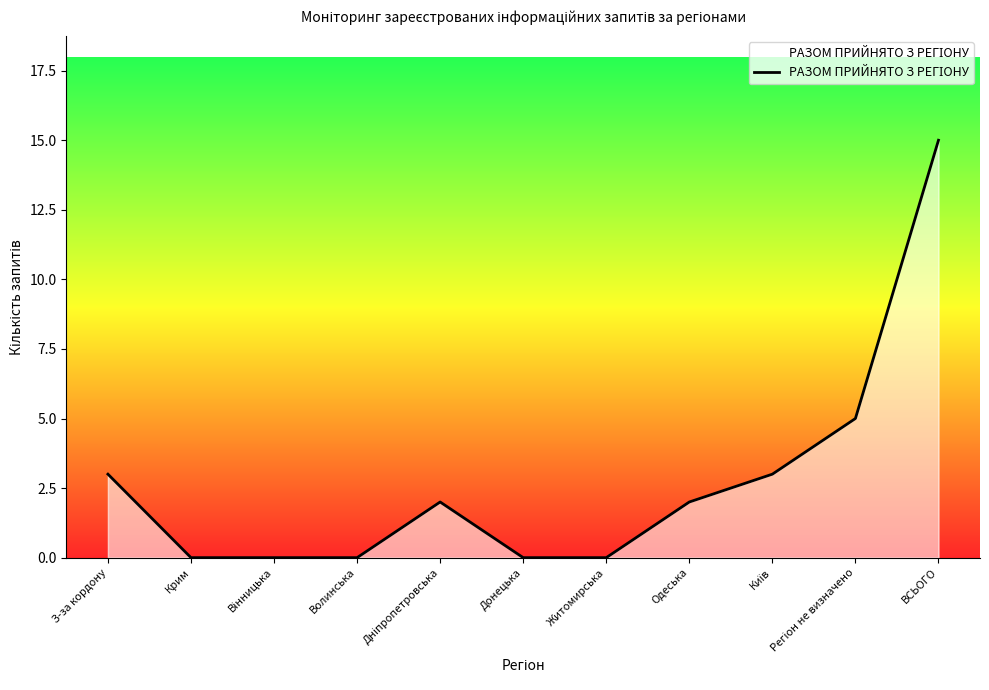

At which label does the data first exceed 2?

З-за кордону